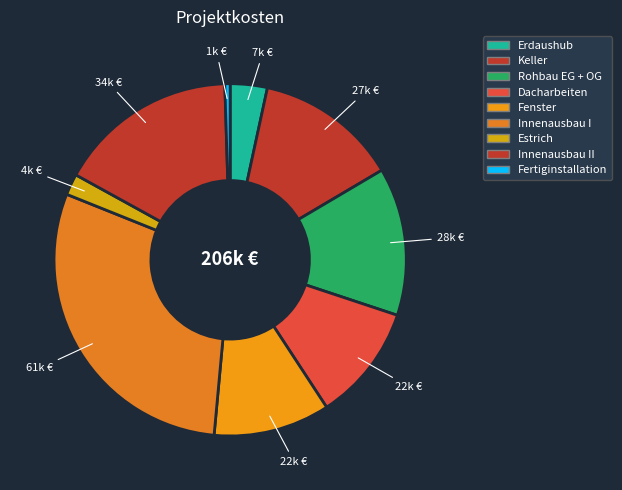

To the nearest percent, what is the combined percentage of Fenster and Erdaushub?

14%